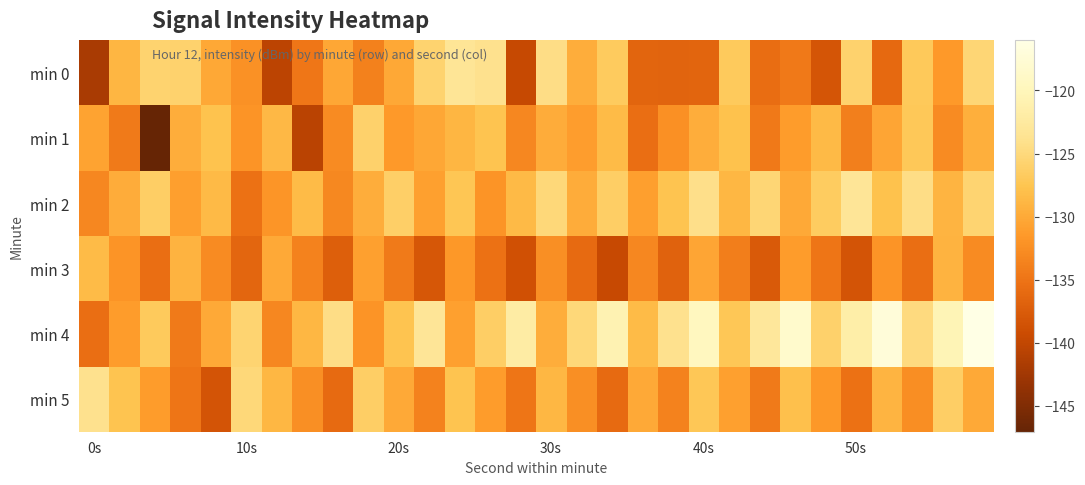

What is the maximum value shown in the chart?

-116.0